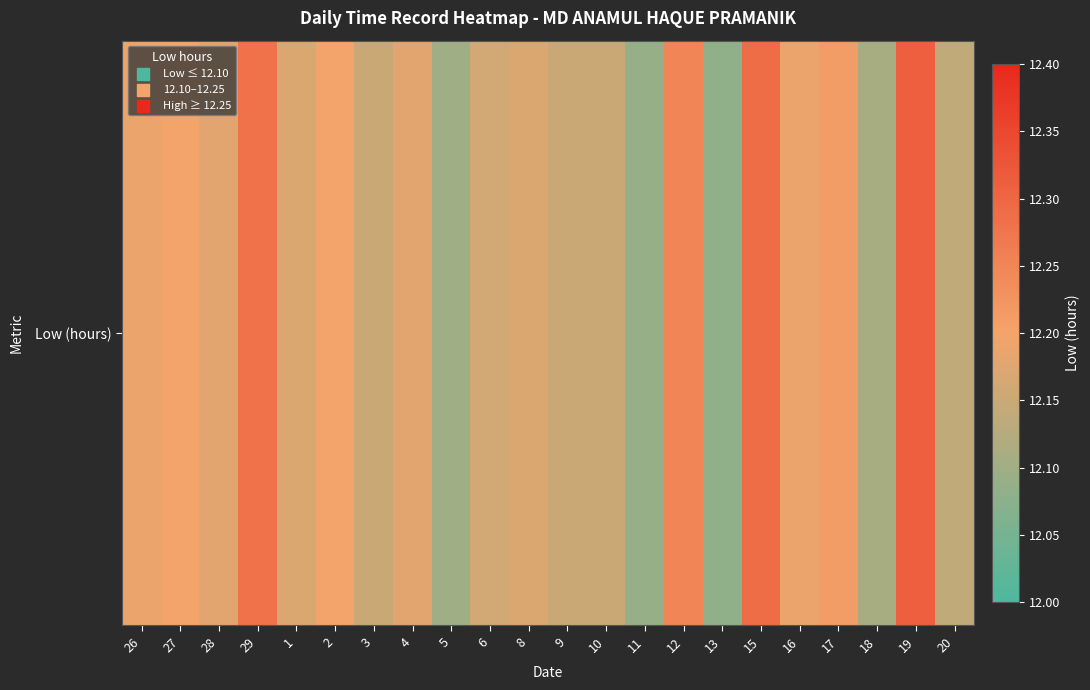

At which category does the chart reach its peak across all series?

19